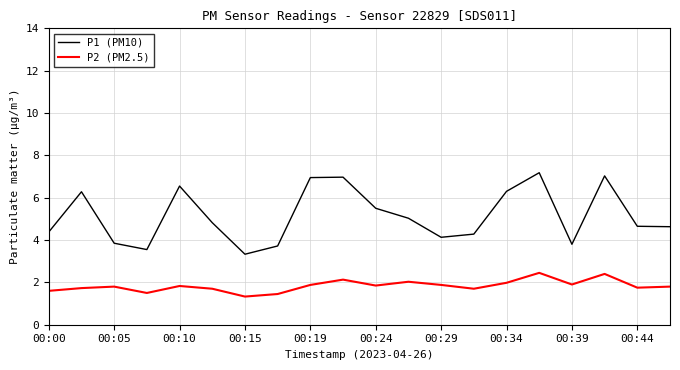

What are all the series names shown in the legend?

P1 (PM10), P2 (PM2.5)